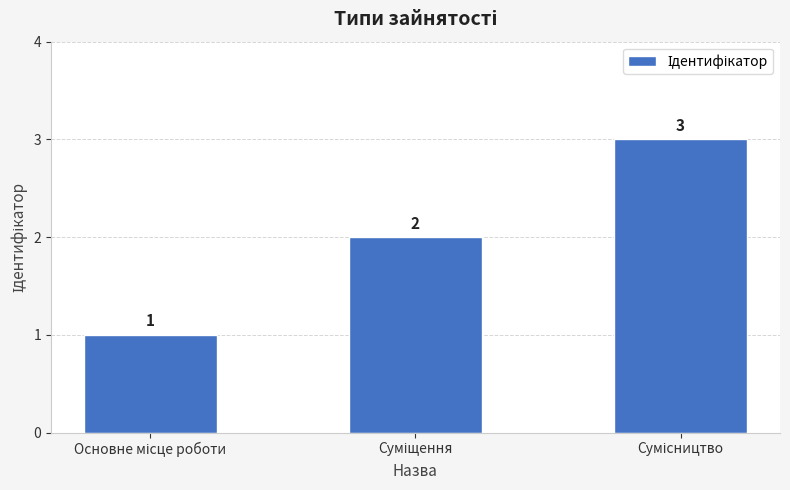

What is the value of the 3rd bar from the left?

3